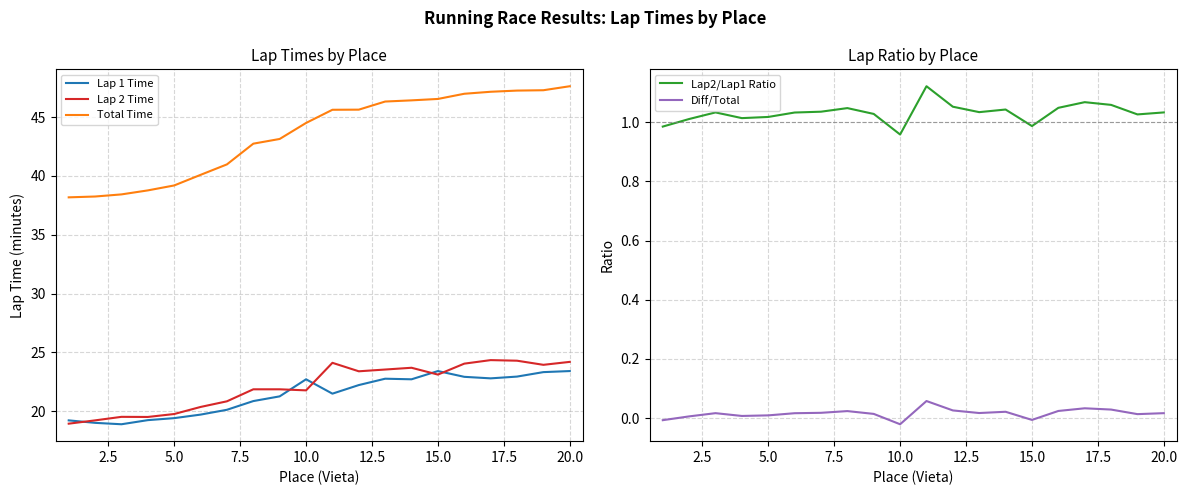

True or false: Lap2/Lap1 Ratio and Diff/Total intersect in this chart.

False